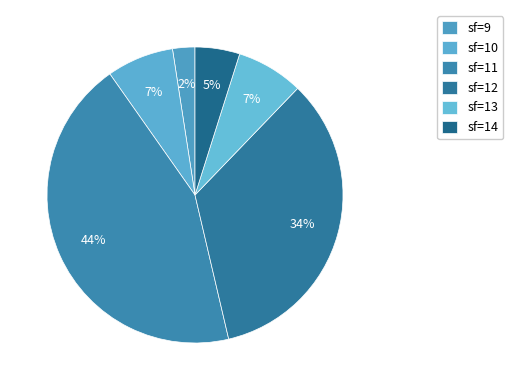

How many slices are in this pie chart?

6